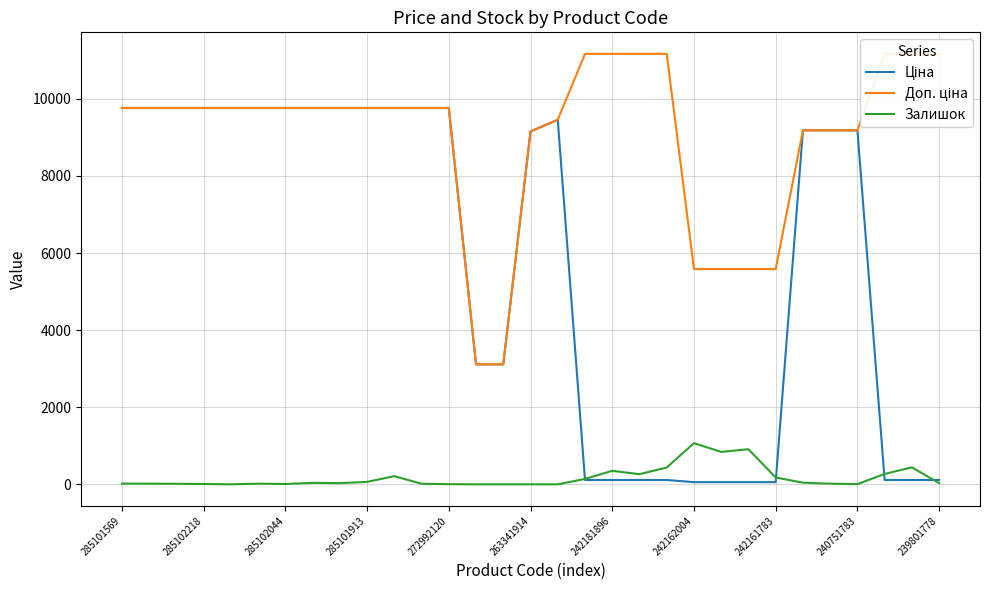

At which category does the chart reach its peak across all series?

17